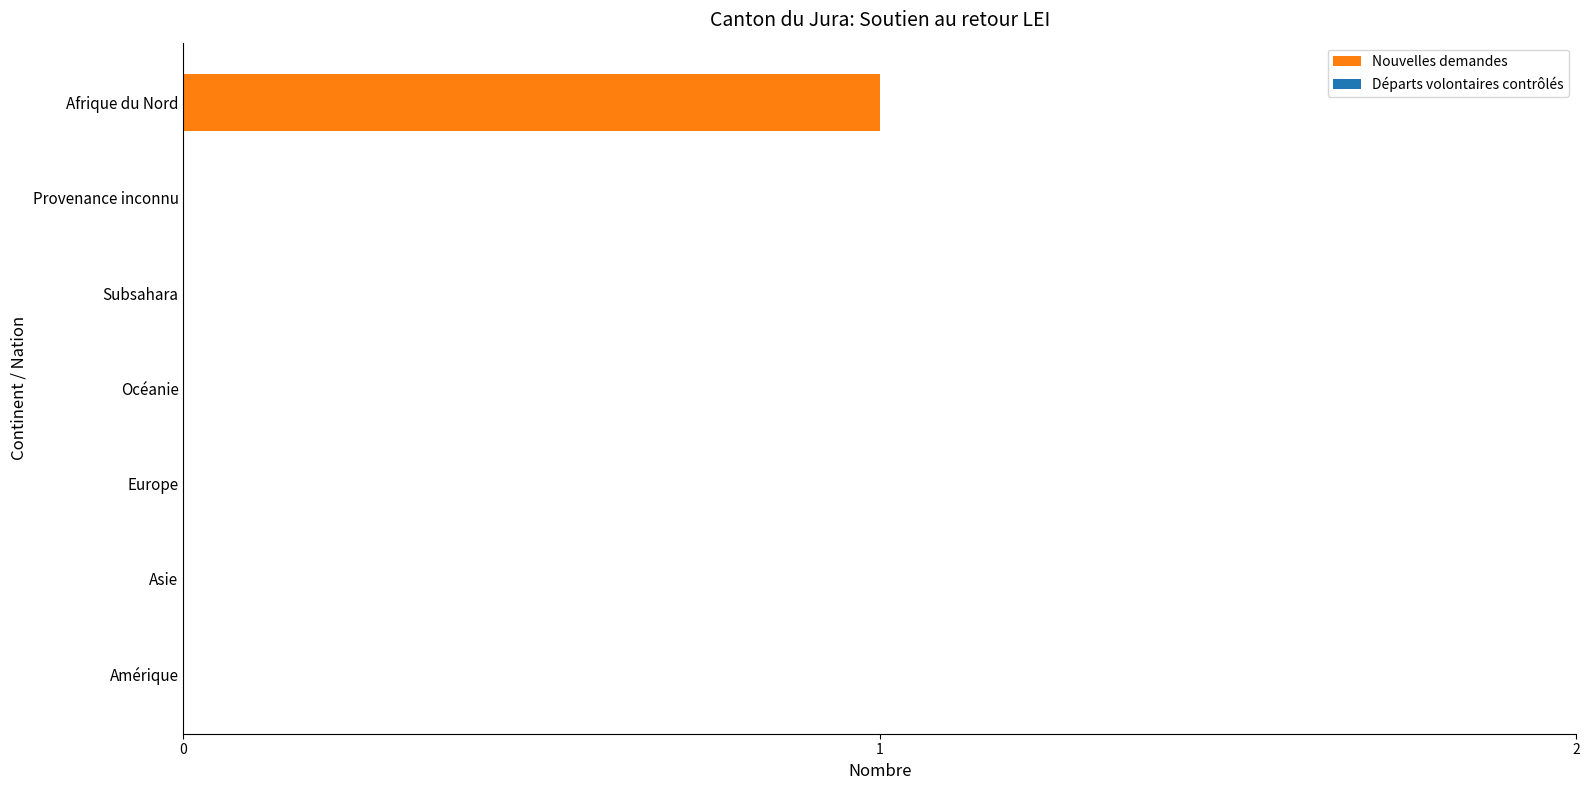

Between Asie and Afrique du Nord, which is larger?

Afrique du Nord